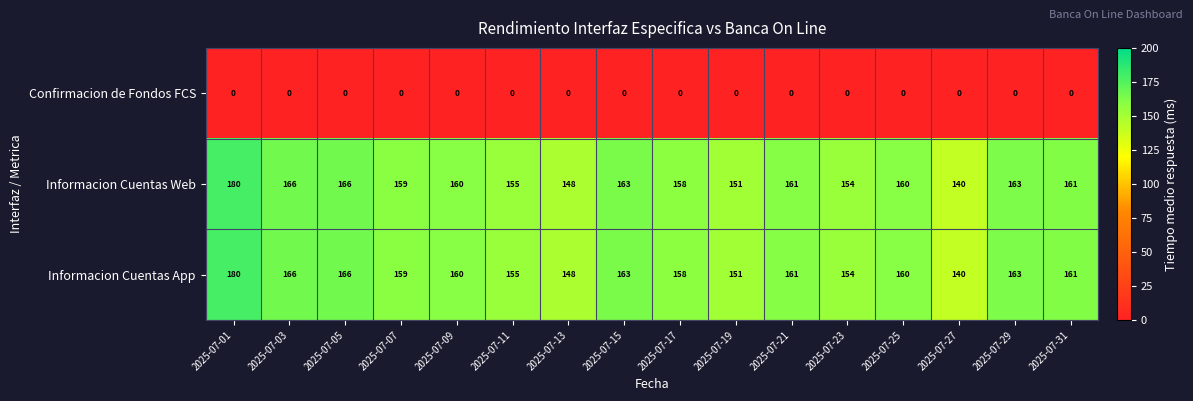

How many distinct data groups are displayed?

3